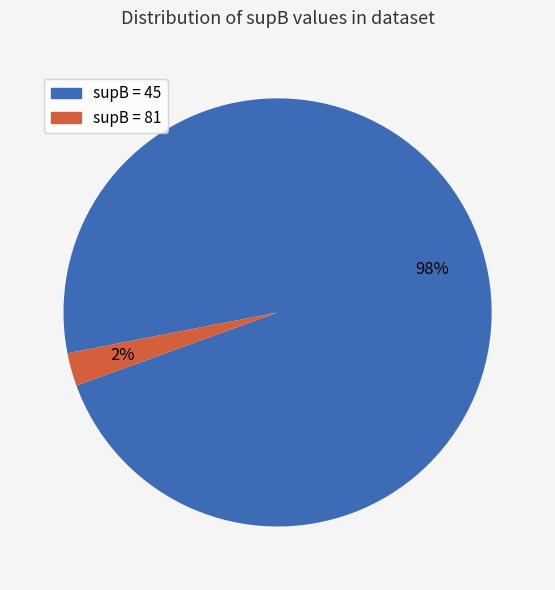

Is there a majority slice in this chart?

Yes